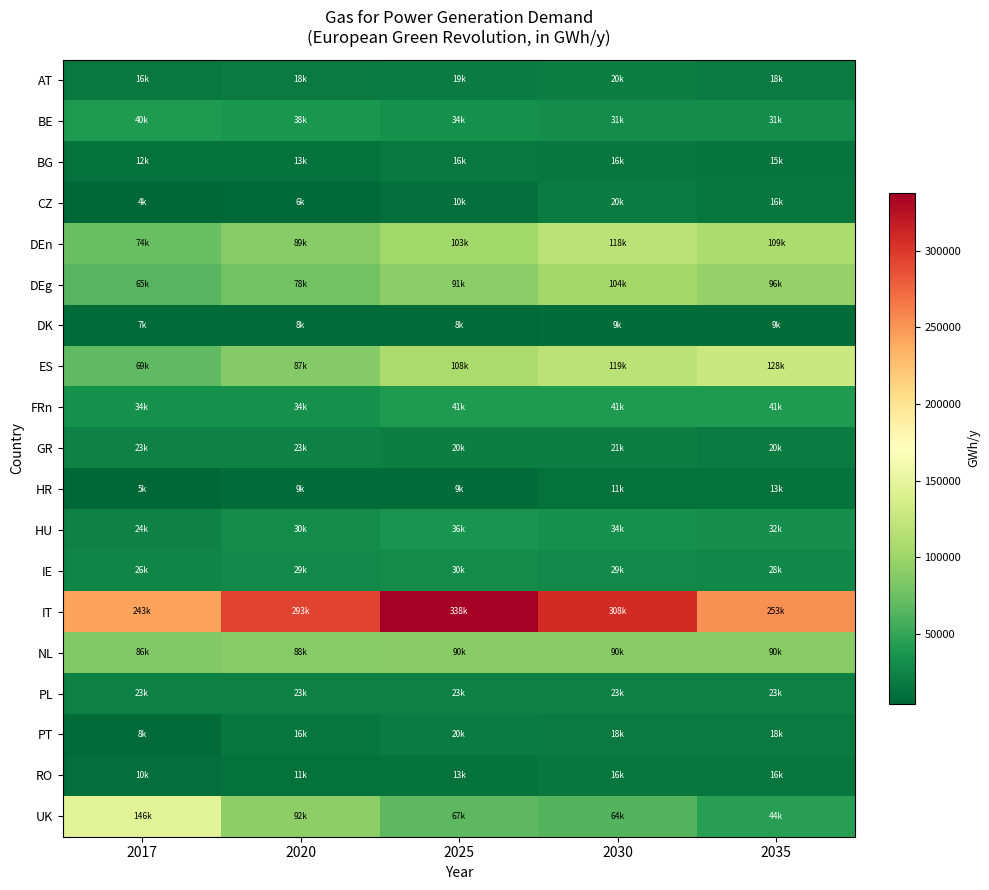

What is the total value across all series at 2020?

985002.9